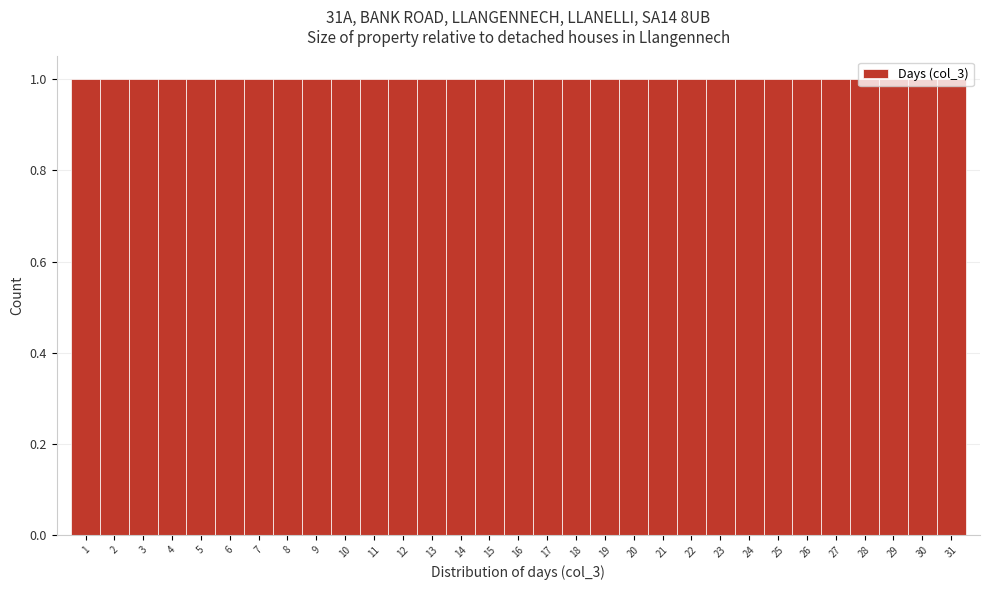

Reading left to right, list every bar in this chart as the range it spans on the x-axis followed by its height. The values are not printed on the chart, so give them approximately, as read against the axis.

0.5 to 1.5: 1
1.5 to 2.5: 1
2.5 to 3.5: 1
3.5 to 4.5: 1
4.5 to 5.5: 1
5.5 to 6.5: 1
6.5 to 7.5: 1
7.5 to 8.5: 1
8.5 to 9.5: 1
9.5 to 10.5: 1
10.5 to 11.5: 1
11.5 to 12.5: 1
12.5 to 13.5: 1
13.5 to 14.5: 1
14.5 to 15.5: 1
15.5 to 16.5: 1
16.5 to 17.5: 1
17.5 to 18.5: 1
18.5 to 19.5: 1
19.5 to 20.5: 1
20.5 to 21.5: 1
21.5 to 22.5: 1
22.5 to 23.5: 1
23.5 to 24.5: 1
24.5 to 25.5: 1
25.5 to 26.5: 1
26.5 to 27.5: 1
27.5 to 28.5: 1
28.5 to 29.5: 1
29.5 to 30.5: 1
30.5 to 31.5: 1